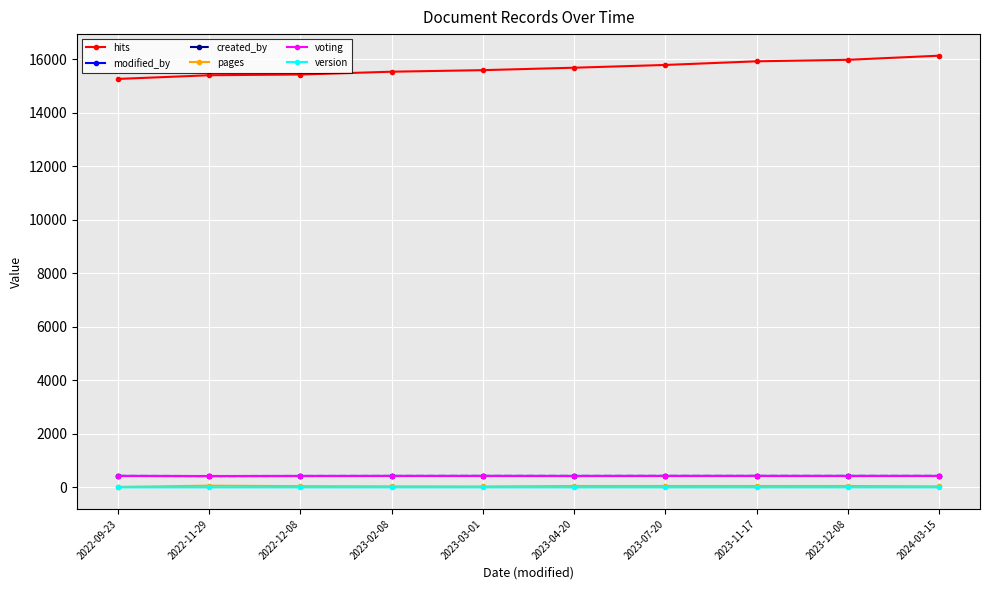

How many categories are shown in the chart?

10